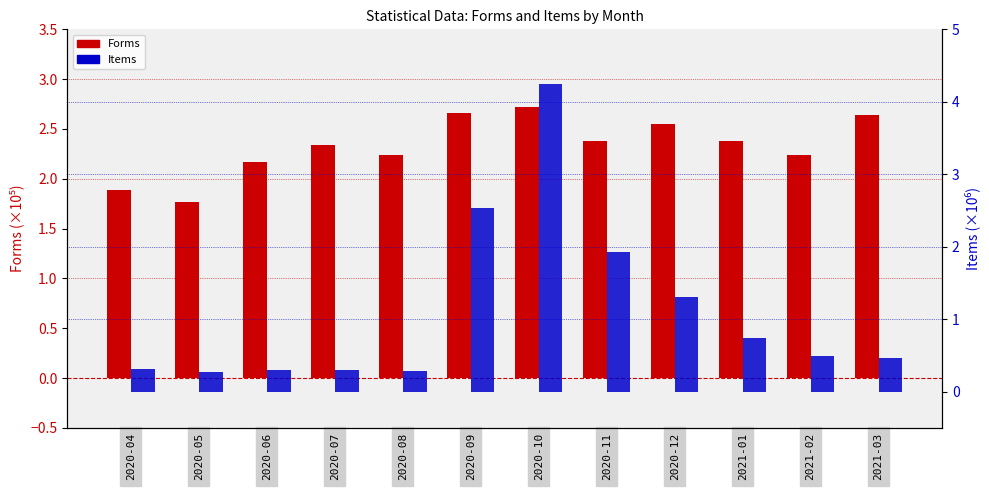

Count the number of categories in the chart.

12